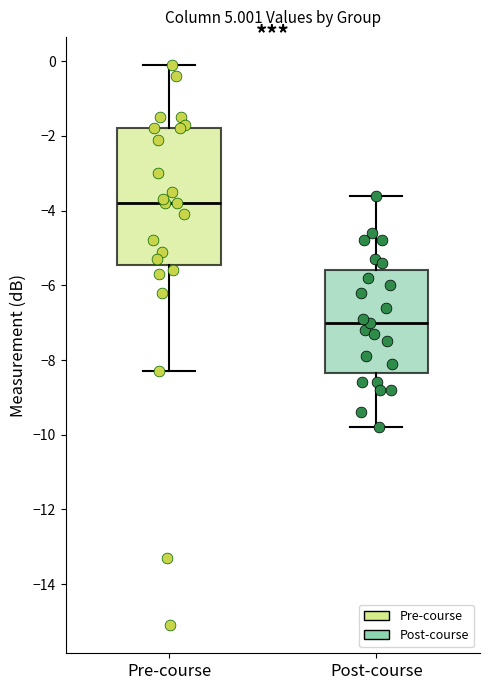

Reading left to right, transcribe this box plot: for each box, give where its median line is, the range the box spans, and where its two whiskers end, as read against the y-axis. The values are not printed on the chart, so give them approximately, as read against the axis.

Pre-course: median -3.8, box -5.4 to -1.8, whiskers -8.2 to 0.0
Post-course: median -7.0, box -8.4 to -5.6, whiskers -9.8 to -3.6